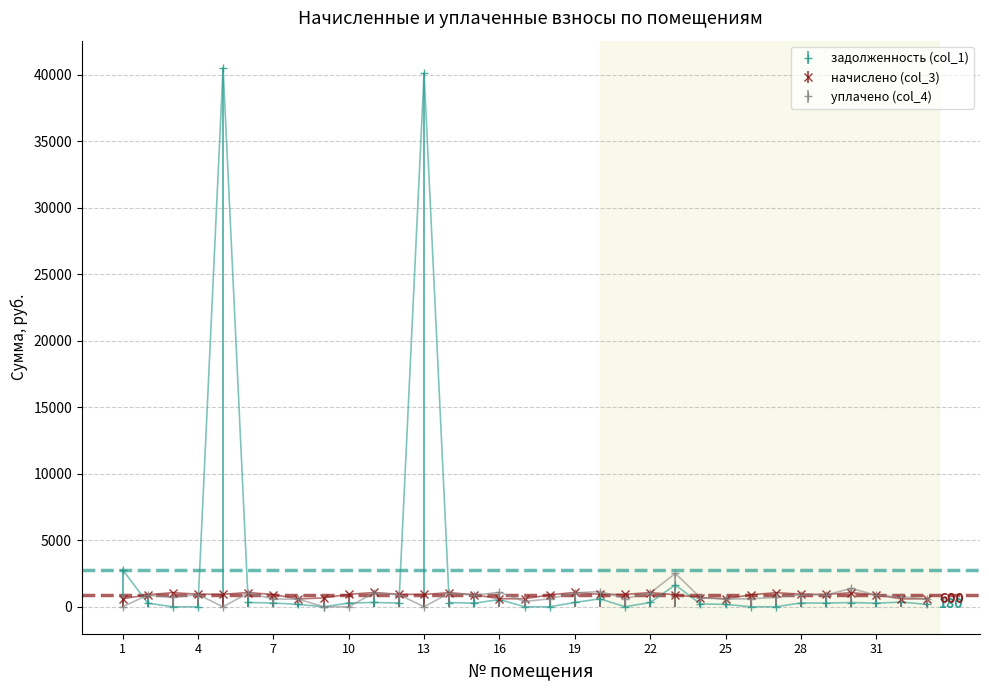

What is the value of the начислено (col_3) point at the 12th from the left?

935.5